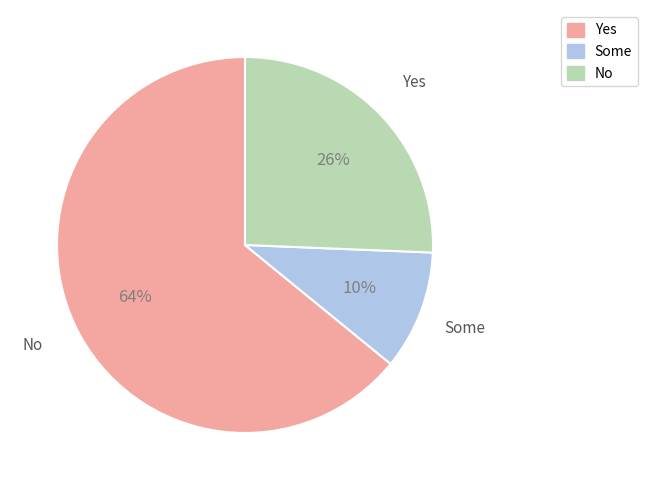

To the nearest percent, what is the combined percentage of Yes and No?

90%